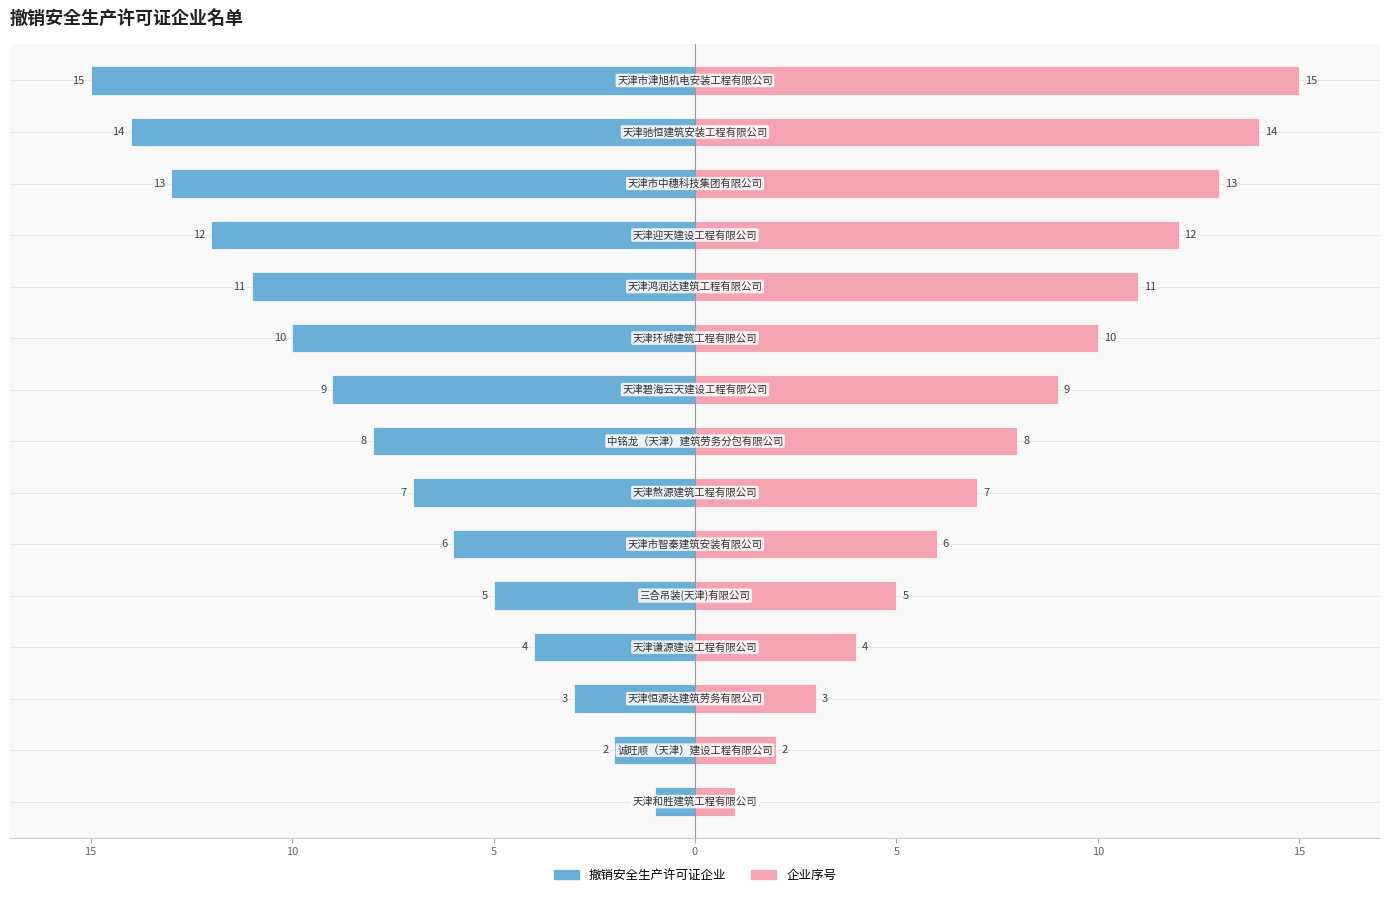

How many data points does each series have?

15